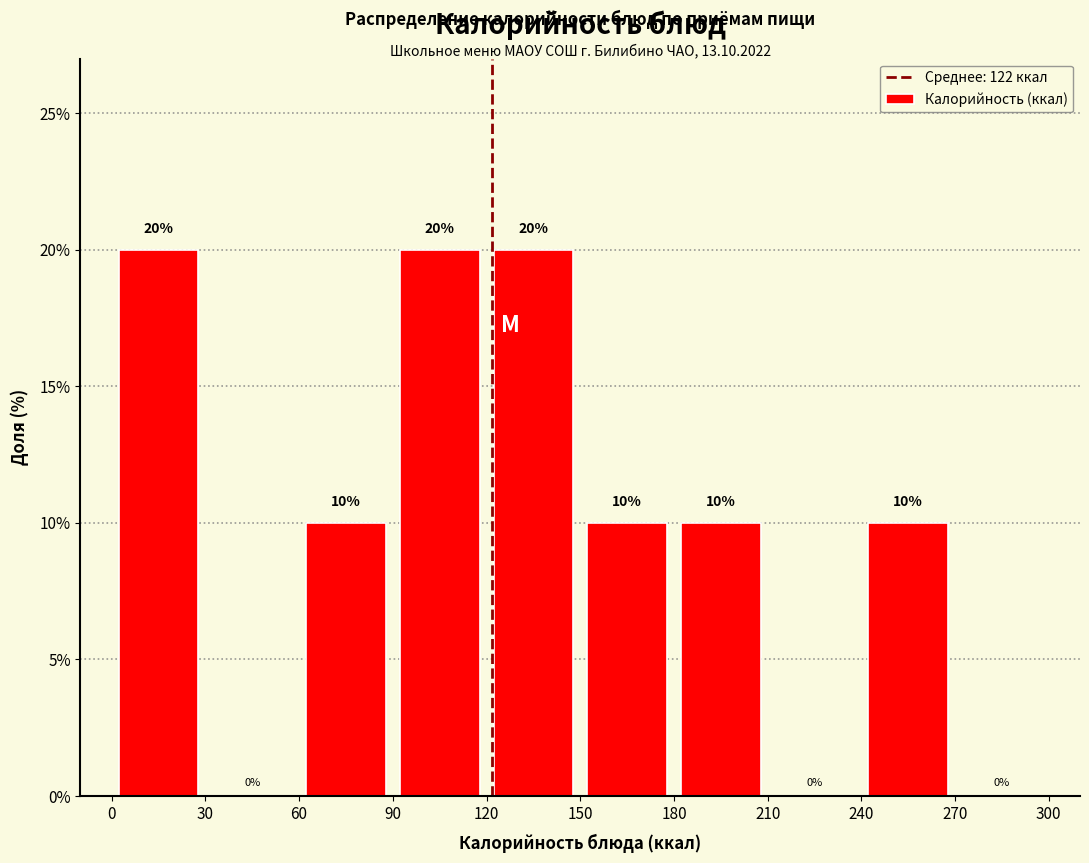

Reading left to right, transcribe this chart: for each bar, give the range it covers on the x-axis and its height.

0 to 30: 20
30 to 60: 0
60 to 90: 10
90 to 120: 20
120 to 150: 20
150 to 180: 10
180 to 210: 10
210 to 240: 0
240 to 270: 10
270 to 300: 0